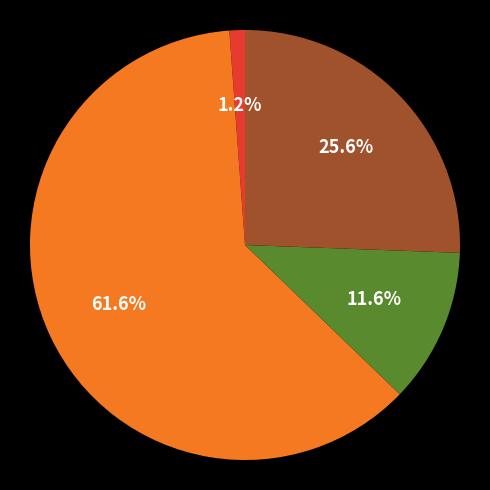

Is there a majority slice in this chart?

Yes